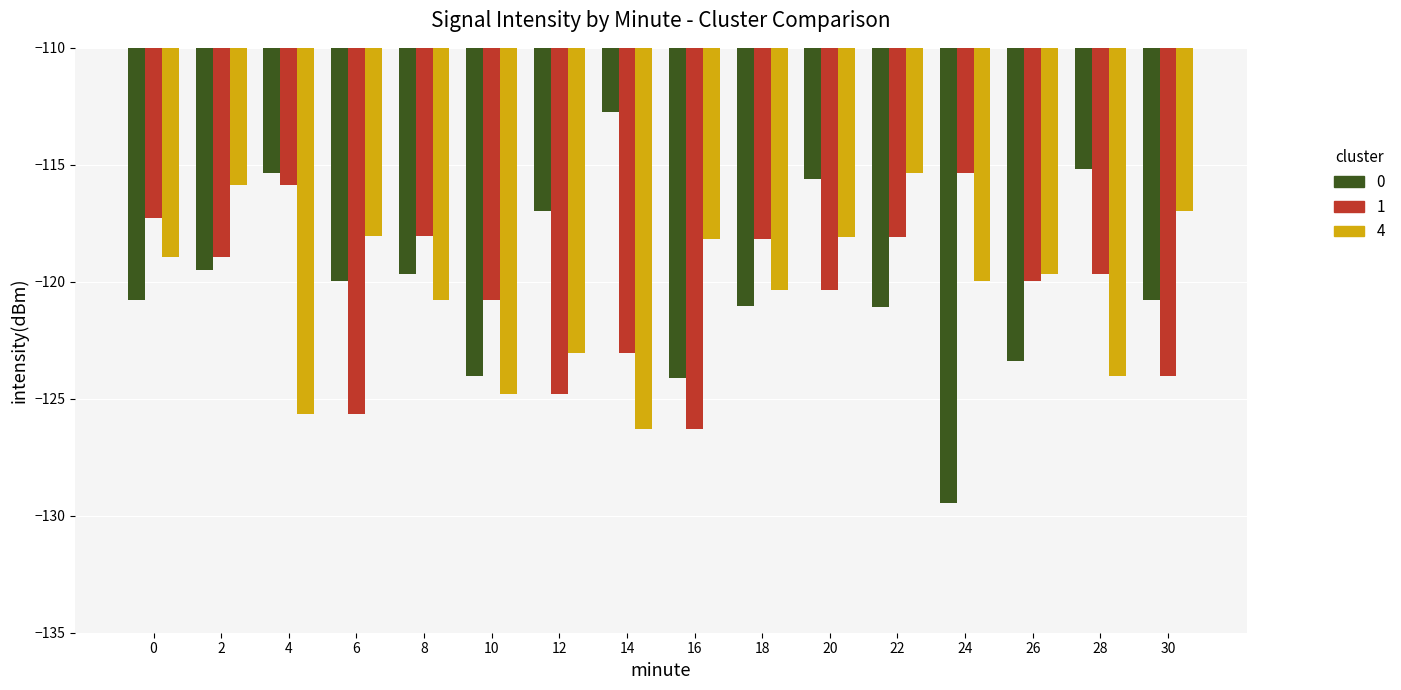

What is the approximate value of 0 at 30?

-120.8